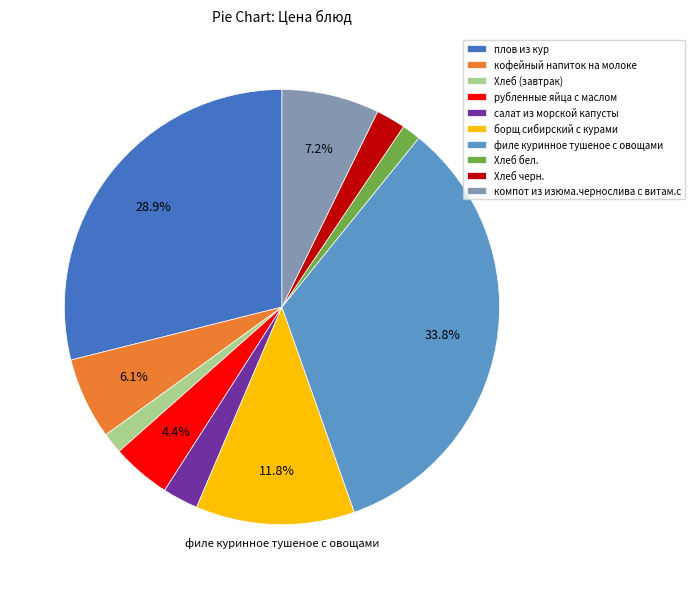

To the nearest percent, what is the difference between the салат из морской капусты and филе куринное тушеное с овощами slice percentages?

31%